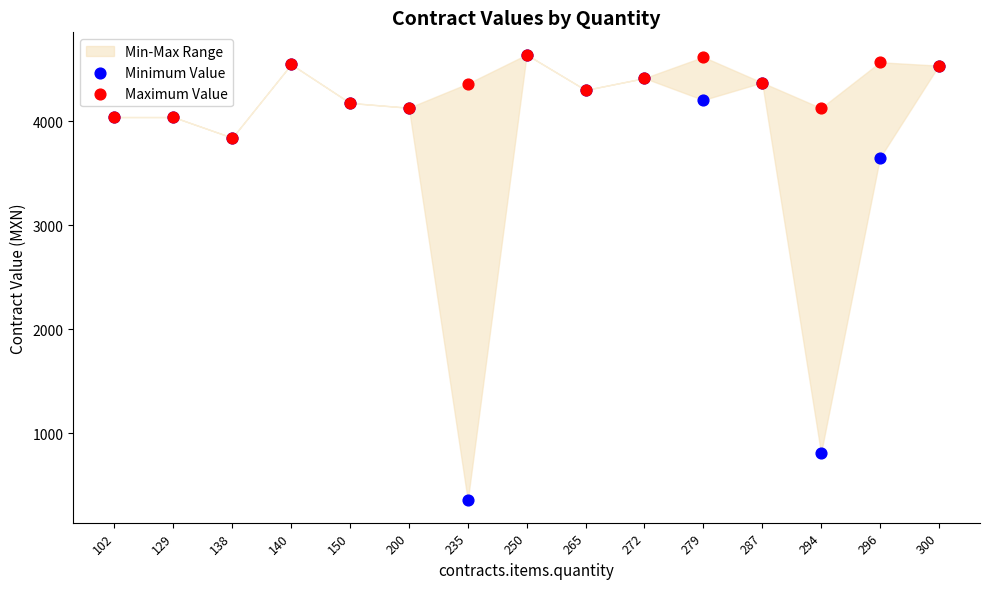

Which series contains the lowest Y value?

Minimum Value